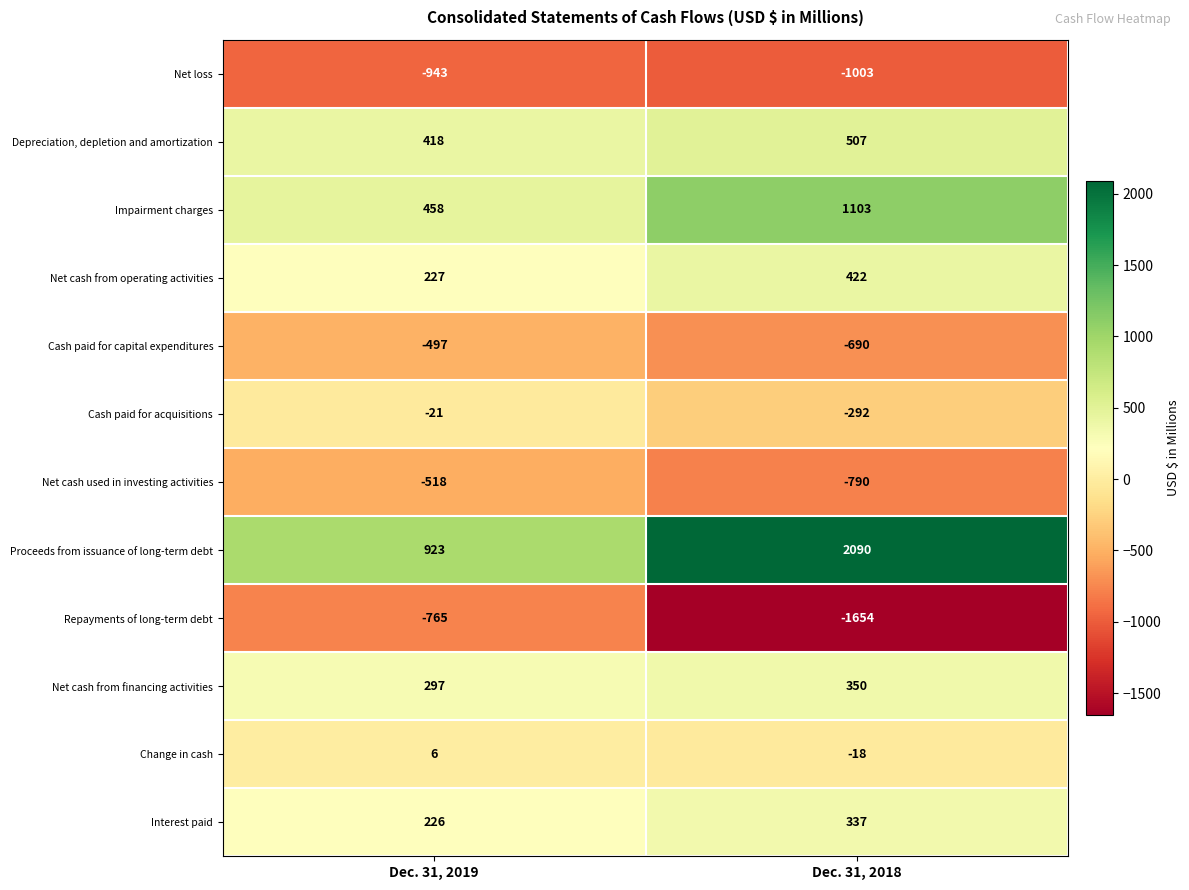

At which category does the chart reach its peak across all series?

Dec. 31, 2018